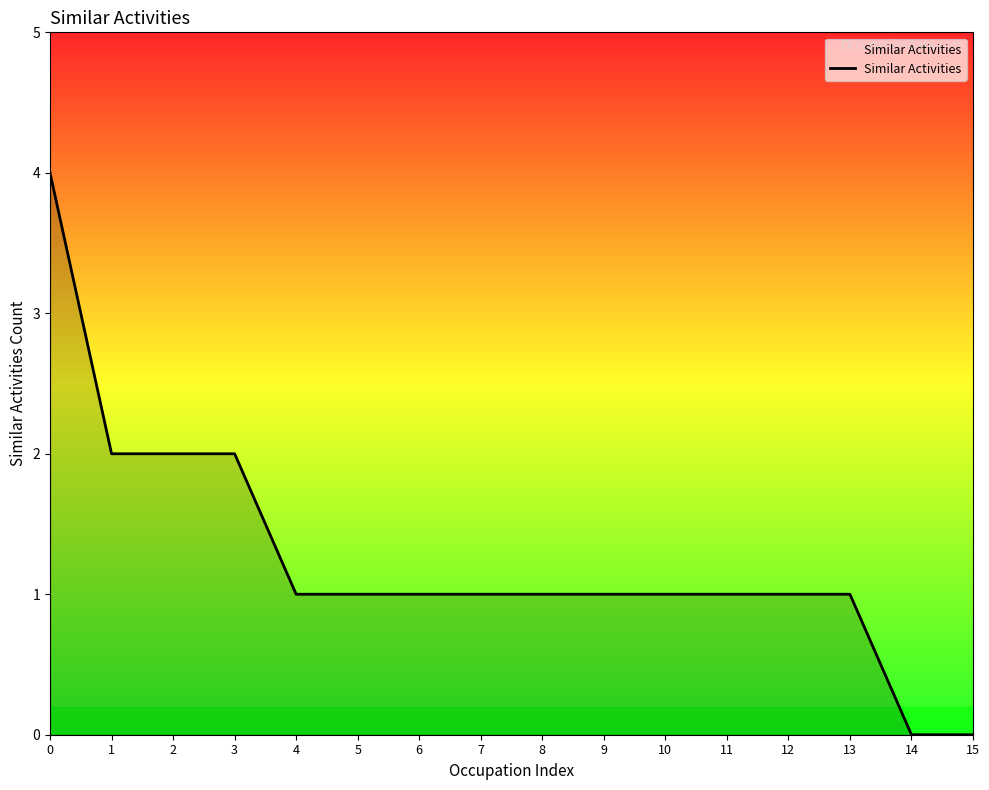

How many lines are shown in the chart?

1